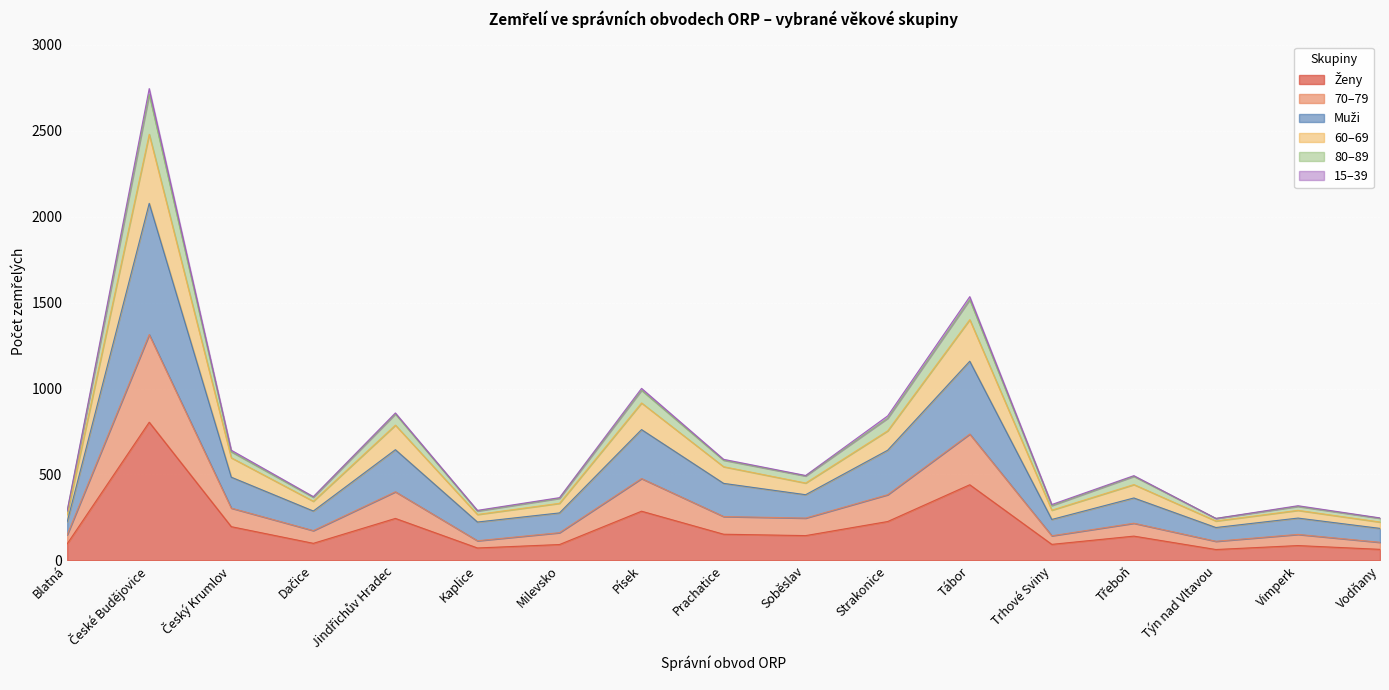

Does the chart display data point markers on the line(s)?

No